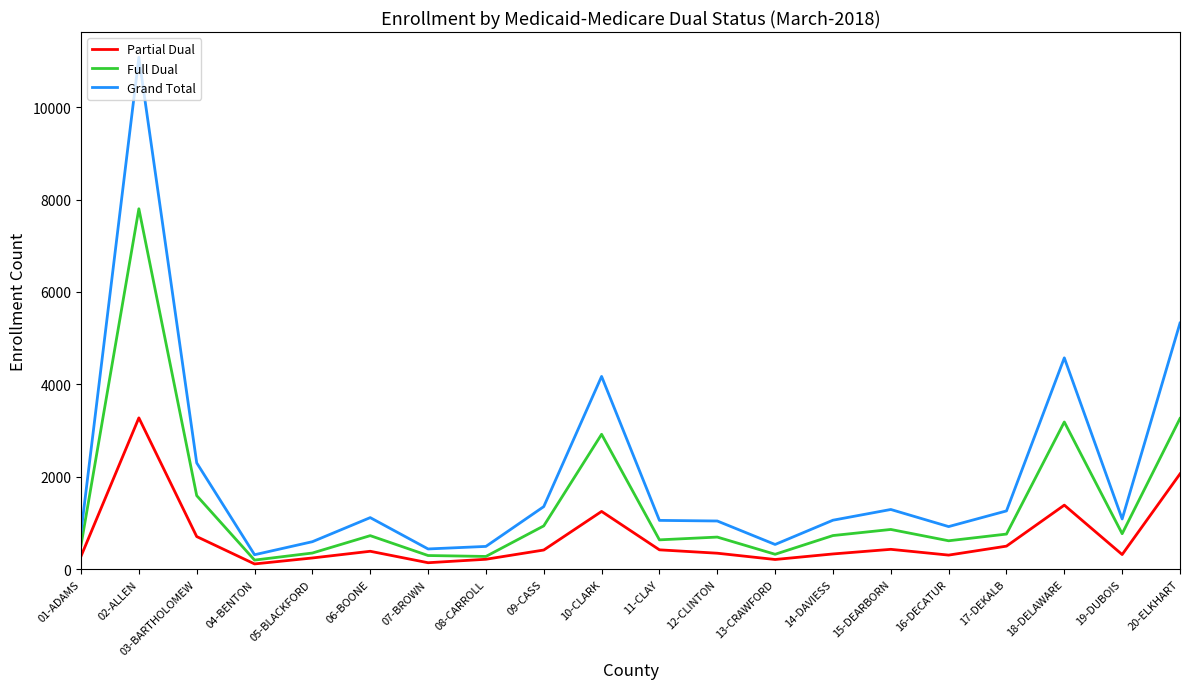

What is the sum of all Full Dual values?

27481